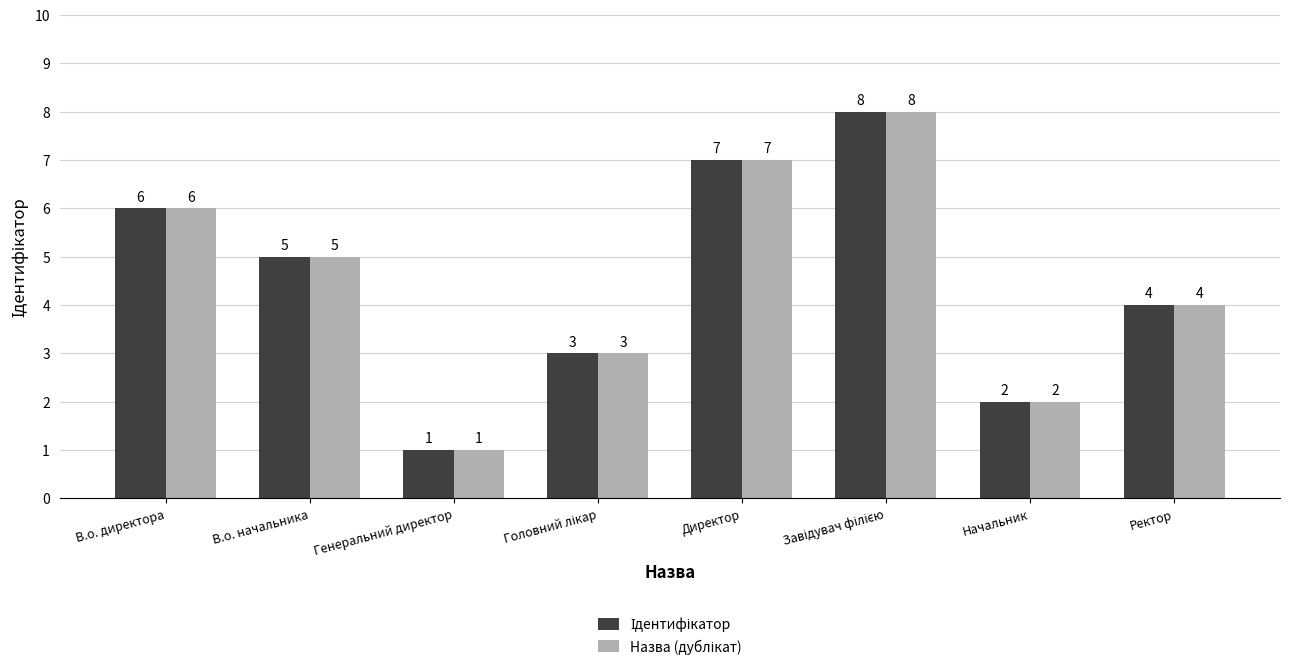

What is the total value across all series at Ректор?

8